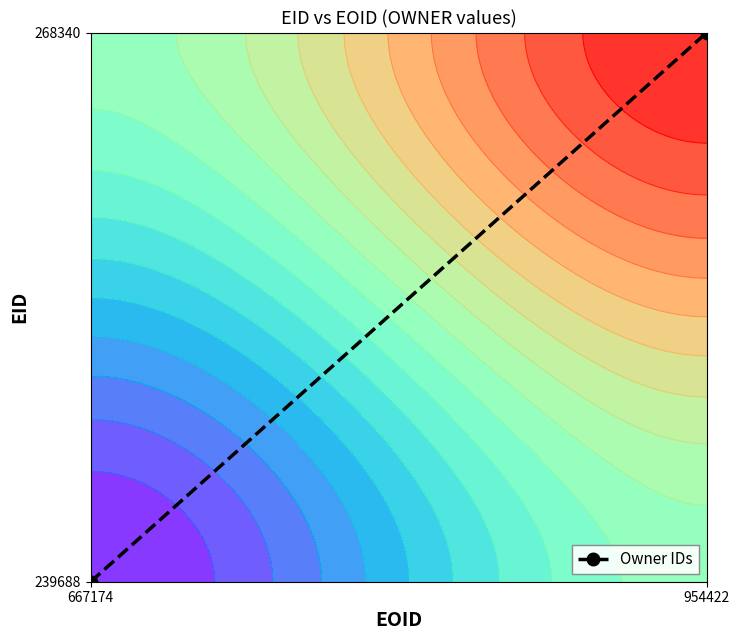

Rank the categories by value from highest to lowest.

954422, 667174